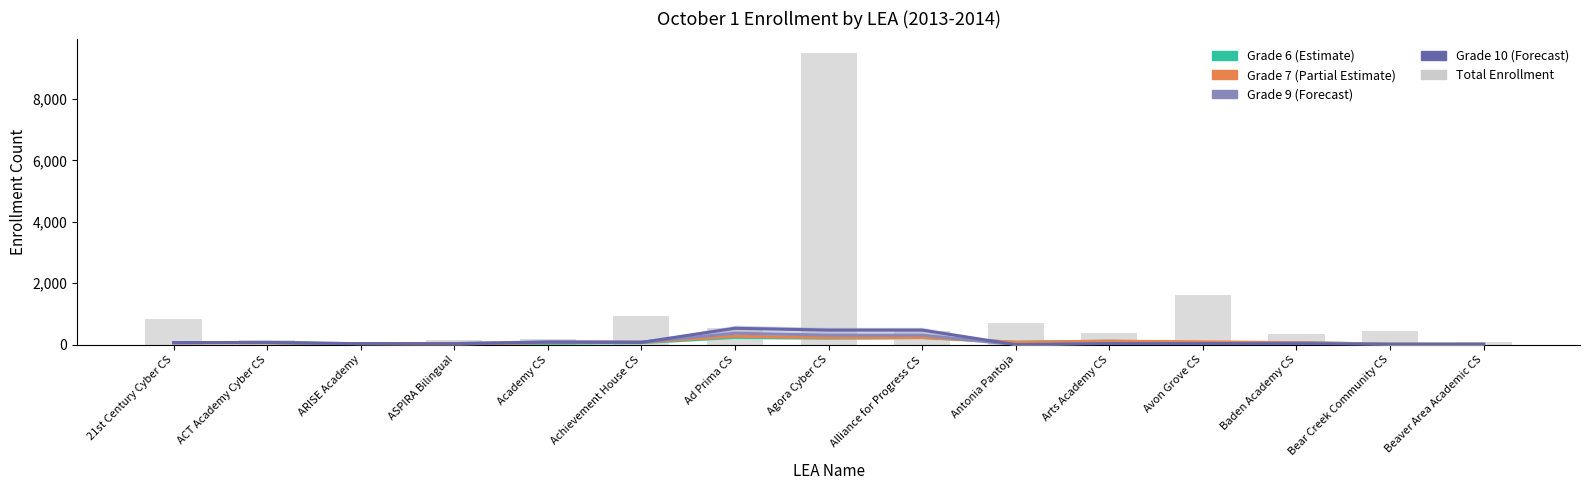

Reading right to left, list all the values displayed in this chart.

Grade 6 (006): Beaver Area Academic CS=16.7	Bear Creek Community CS=16.7	Baden Academy CS=68.0	Avon Grove CS=69.7	Arts Academy CS=112.3	Antonia Pantoja=78.7	Alliance for Progress CS=234.0	Agora Cyber CS=213.7	Ad Prima CS=238.0	Achievement House CS=64.3	Academy CS=42.7	ASPIRA Bilingual=0.7	ARISE Academy=10.3	ACT Academy Cyber CS=68.0	21st Century Cyber CS=68.0
Grade 7 (007): Beaver Area Academic CS=16.7	Bear Creek Community CS=16.7	Baden Academy CS=66.7	Avon Grove CS=91.7	Arts Academy CS=113.0	Antonia Pantoja=80.0	Alliance for Progress CS=233.3	Agora Cyber CS=226.7	Ad Prima CS=273.7	Achievement House CS=81.7	Academy CS=71.3	ASPIRA Bilingual=7.3	ARISE Academy=19.3	ACT Academy Cyber CS=60.7	21st Century Cyber CS=60.7
Grade 9 (009): Beaver Area Academic CS=15.7	Bear Creek Community CS=15.7	Baden Academy CS=48.7	Avon Grove CS=34.7	Arts Academy CS=34.7	Antonia Pantoja=0.0	Alliance for Progress CS=310.3	Agora Cyber CS=310.3	Ad Prima CS=371.0	Achievement House CS=83.3	Academy CS=90.7	ASPIRA Bilingual=40.7	ARISE Academy=29.3	ACT Academy Cyber CS=69.3	21st Century Cyber CS=58.7
Grade 10 (010): Beaver Area Academic CS=7.0	Bear Creek Community CS=7.0	Baden Academy CS=33.0	Avon Grove CS=33.0	Arts Academy CS=33.0	Antonia Pantoja=0.0	Alliance for Progress CS=474.0	Agora Cyber CS=474.0	Ad Prima CS=533.3	Achievement House CS=74.7	Academy CS=83.0	ASPIRA Bilingual=30.0	ARISE Academy=31.0	ACT Academy Cyber CS=72.7	21st Century Cyber CS=66.3
Total Enrollment: Beaver Area Academic CS=93.0	Bear Creek Community CS=437.0	Baden Academy CS=334.0	Avon Grove CS=1625.0	Arts Academy CS=382.0	Antonia Pantoja=721.0	Alliance for Progress CS=433.0	Agora Cyber CS=9490.0	Ad Prima CS=539.0	Achievement House CS=930.0	Academy CS=188.0	ASPIRA Bilingual=150.0	ARISE Academy=100.0	ACT Academy Cyber CS=157.0	21st Century Cyber CS=846.0